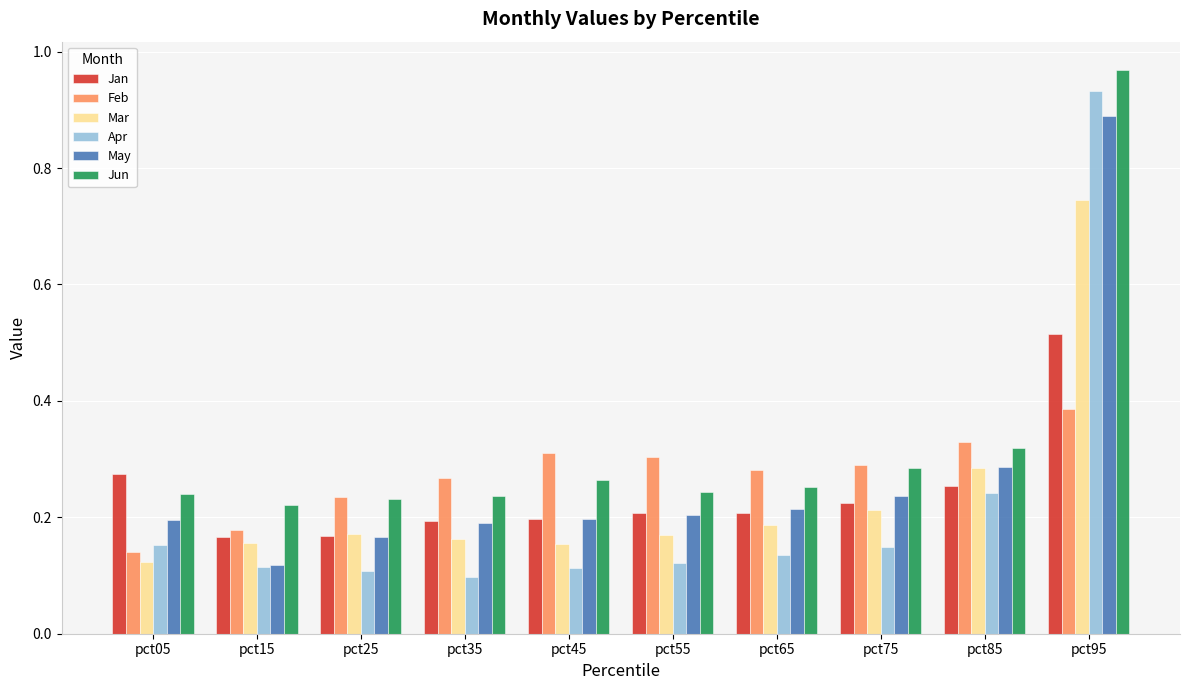

At how many categories does at least one series exceed 0?

10